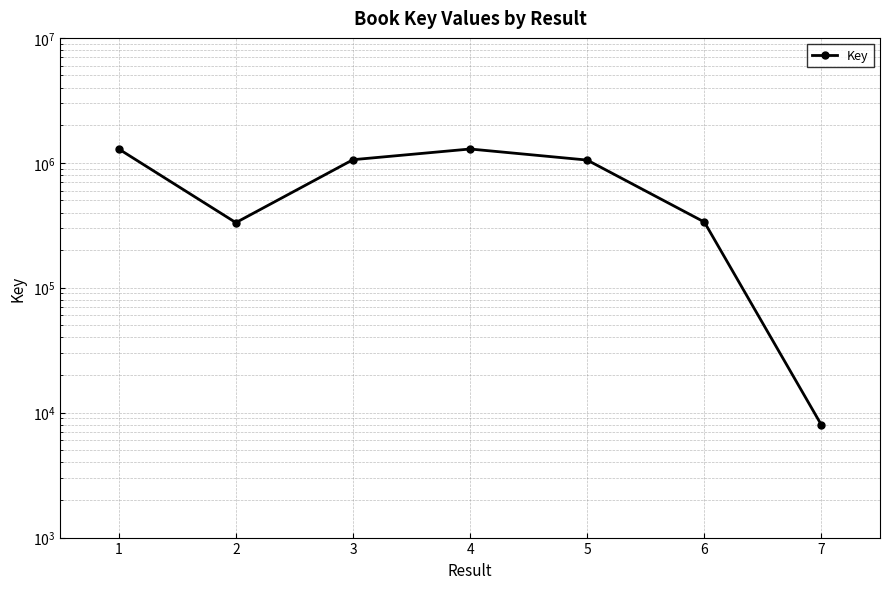

What is the difference between the second highest and second lowest values?

957850